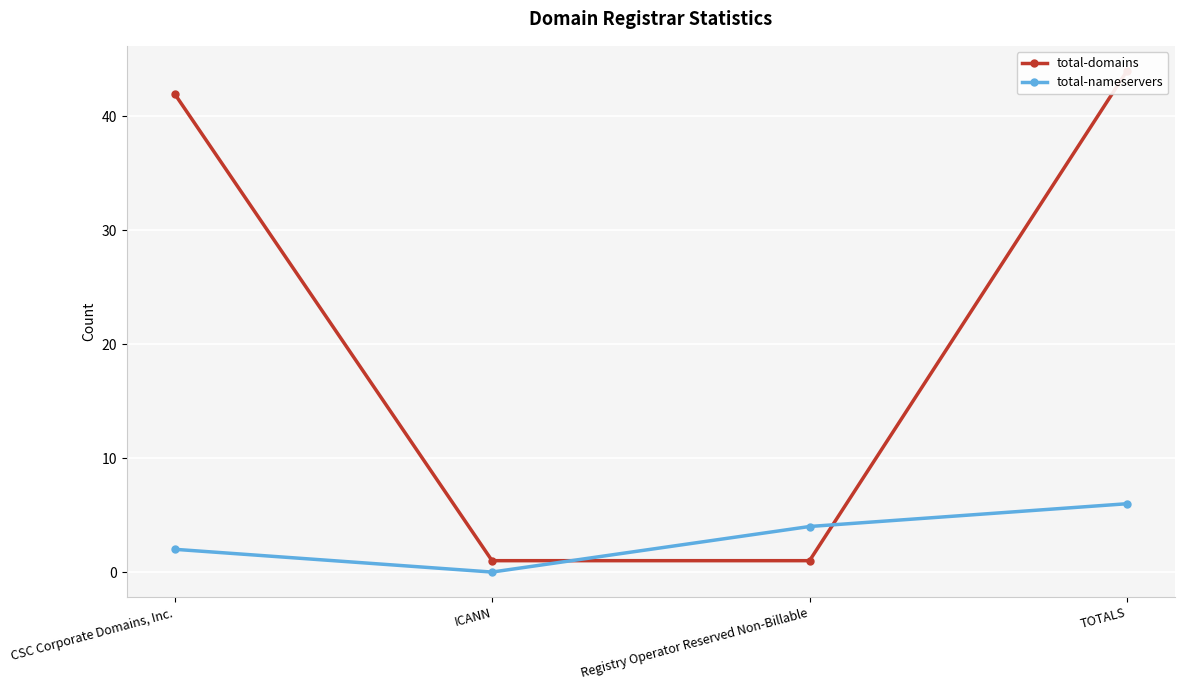

What is the greatest value displayed?

44